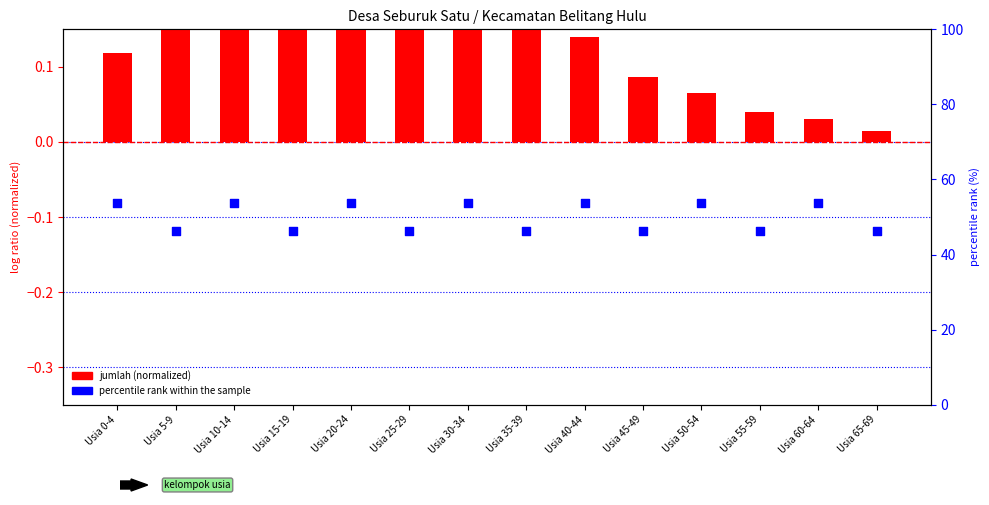

What is the total value across all series at Usia 50-54?

53.7